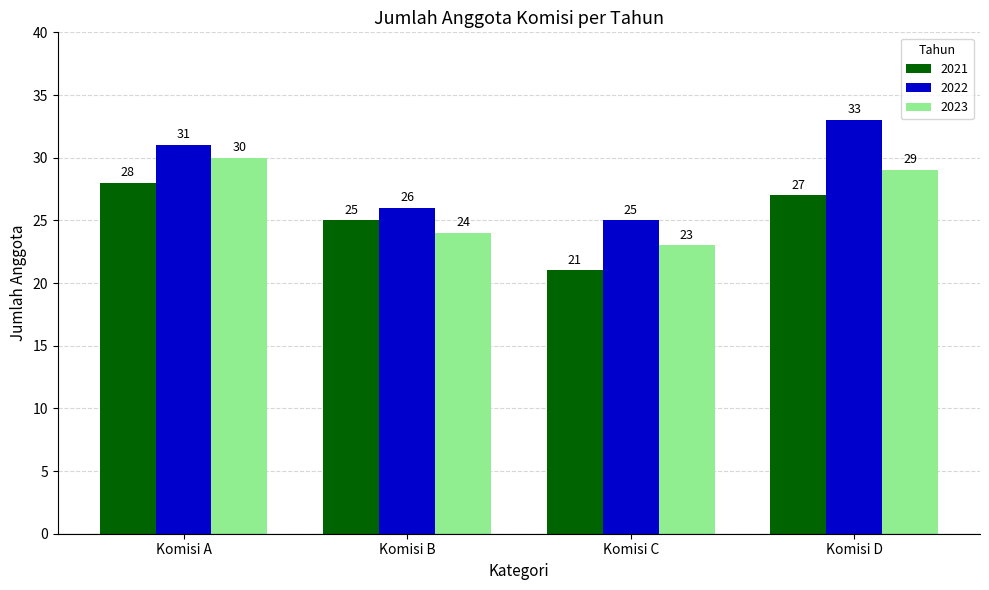

Reading right to left, transcribe all the data shown in this chart.

2021: 27	21	25	28
2022: 33	25	26	31
2023: 29	23	24	30